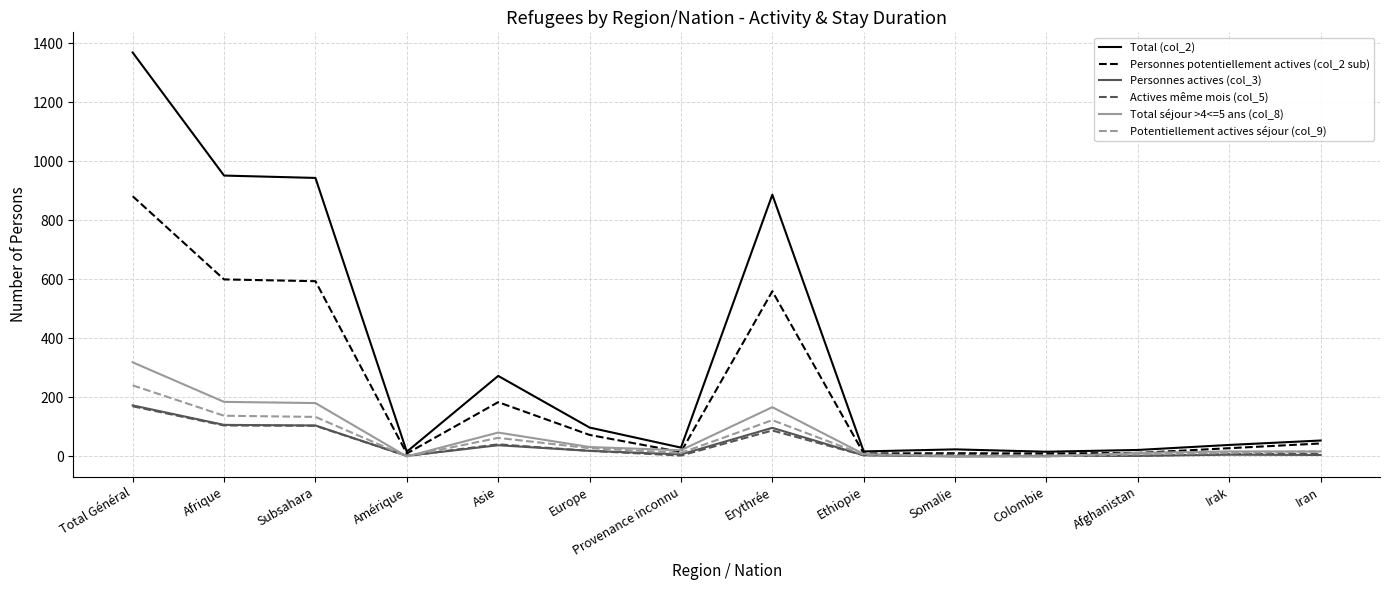

The Total séjour >4<=5 ans (col_8) series shows 270 at Subsahara. True or false?

False